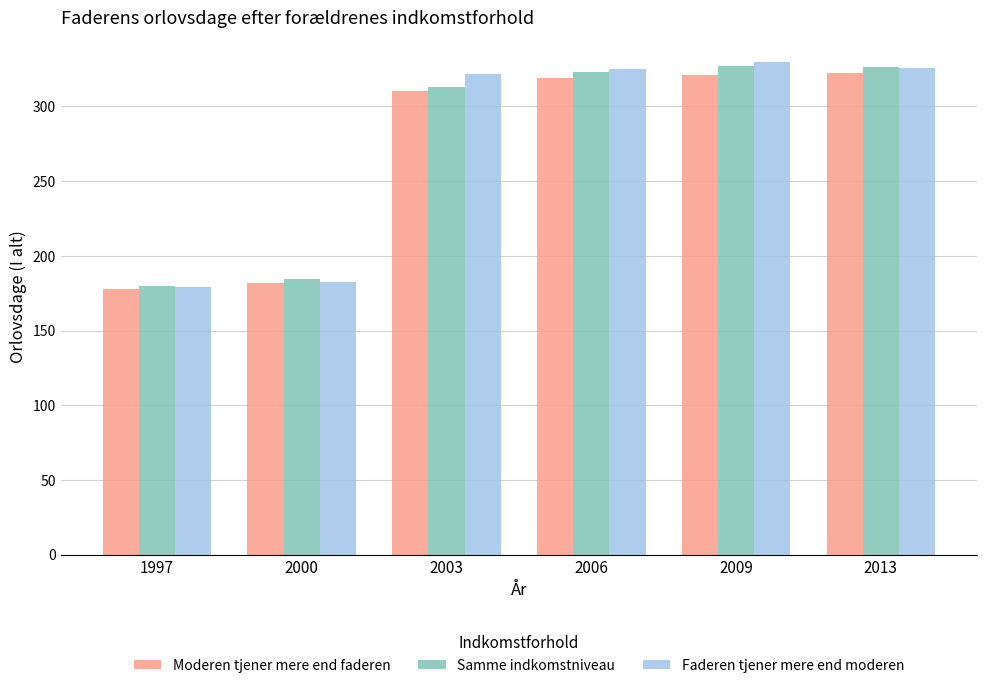

Is the value of Moderen tjener mere end faderen at 2006 greater than the value of Faderen tjener mere end moderen at 2009?

No